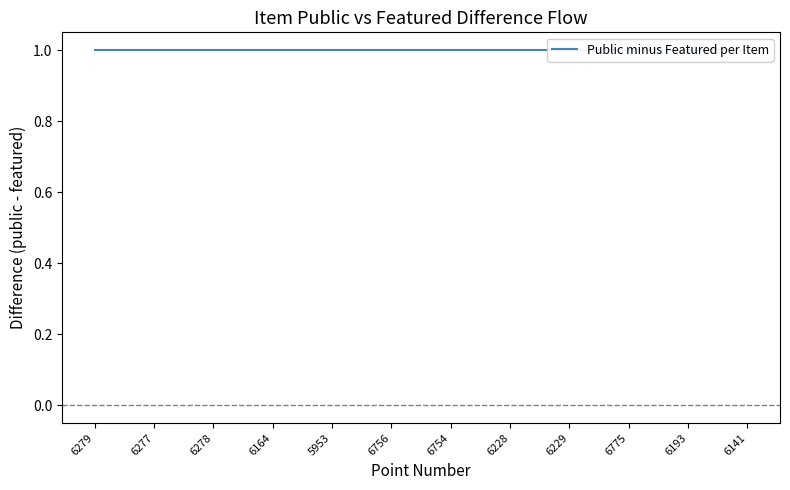

Reading right to left, extract all data points from this chart.

public: 1	1	1	1	1	1	1	1	1	1	1	1
featured: 0	0	0	0	0	0	0	0	0	0	0	0